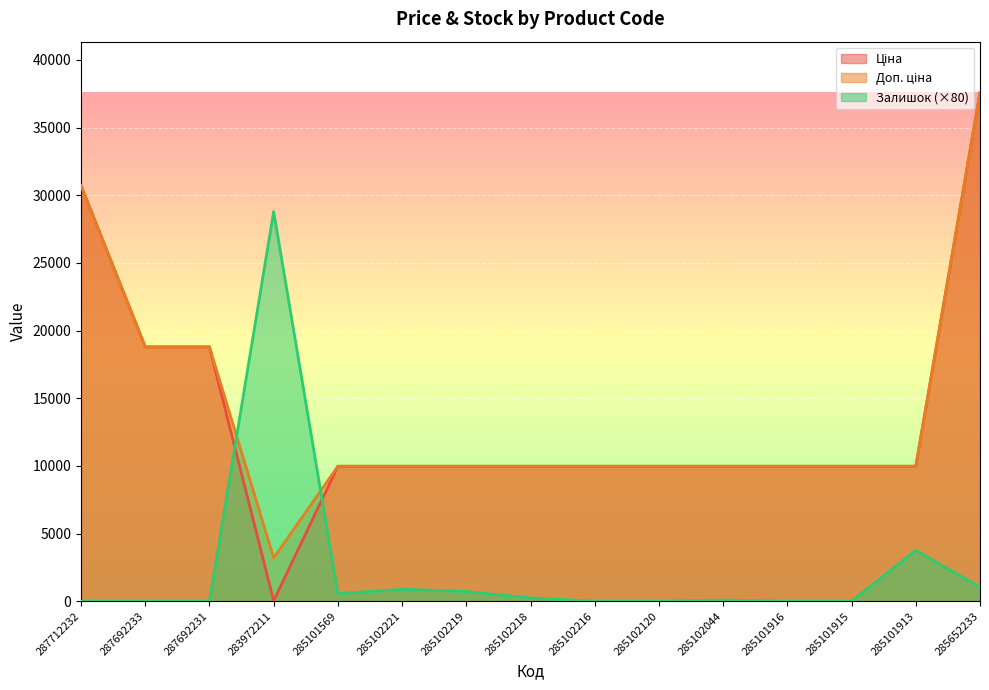

Between 283972211 and 285102218, which is larger?

285102218